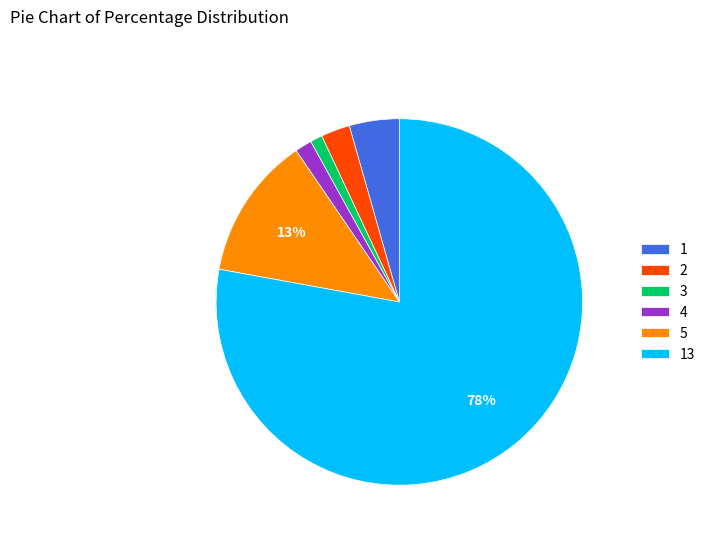

The 5 slice represents 13% of the pie. True or false?

True